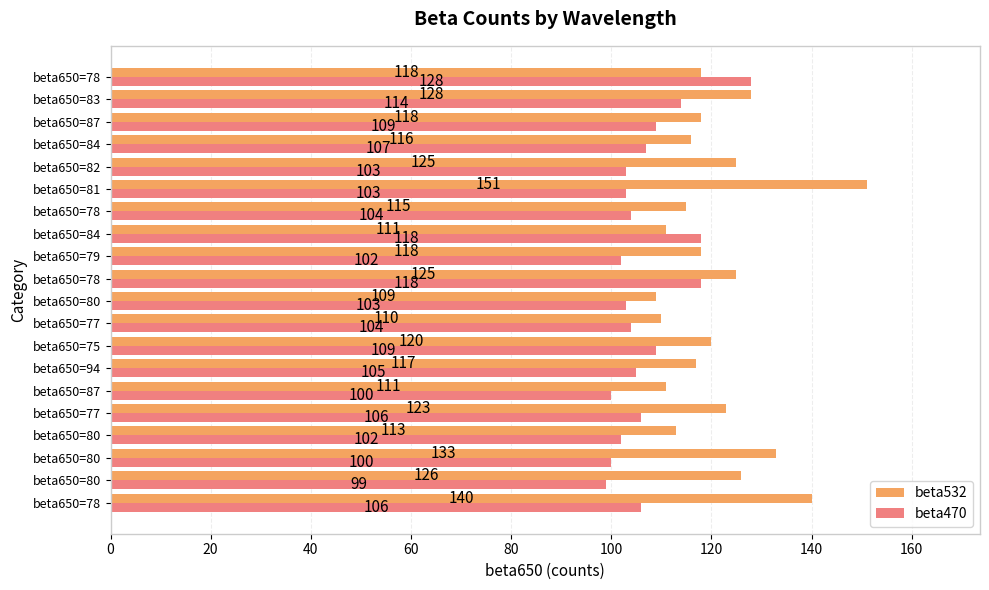

What is the sum of all beta532 values?

2427